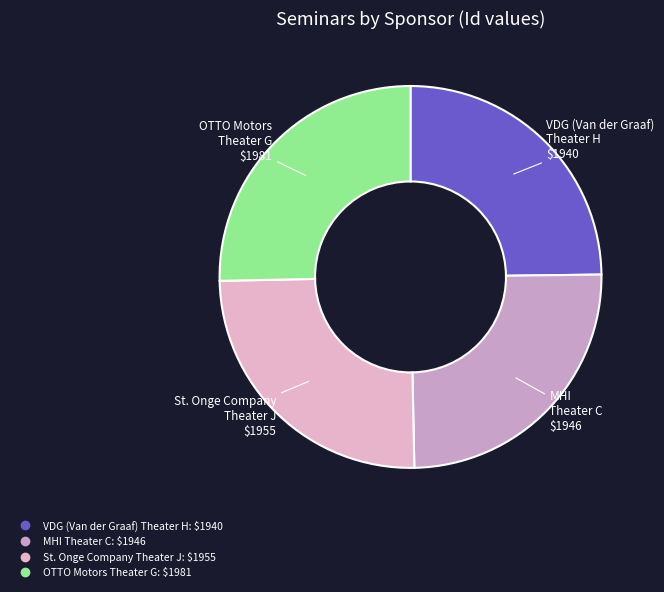

True or false: St. Onge Company Theater J accounts for 36% of the total.

False